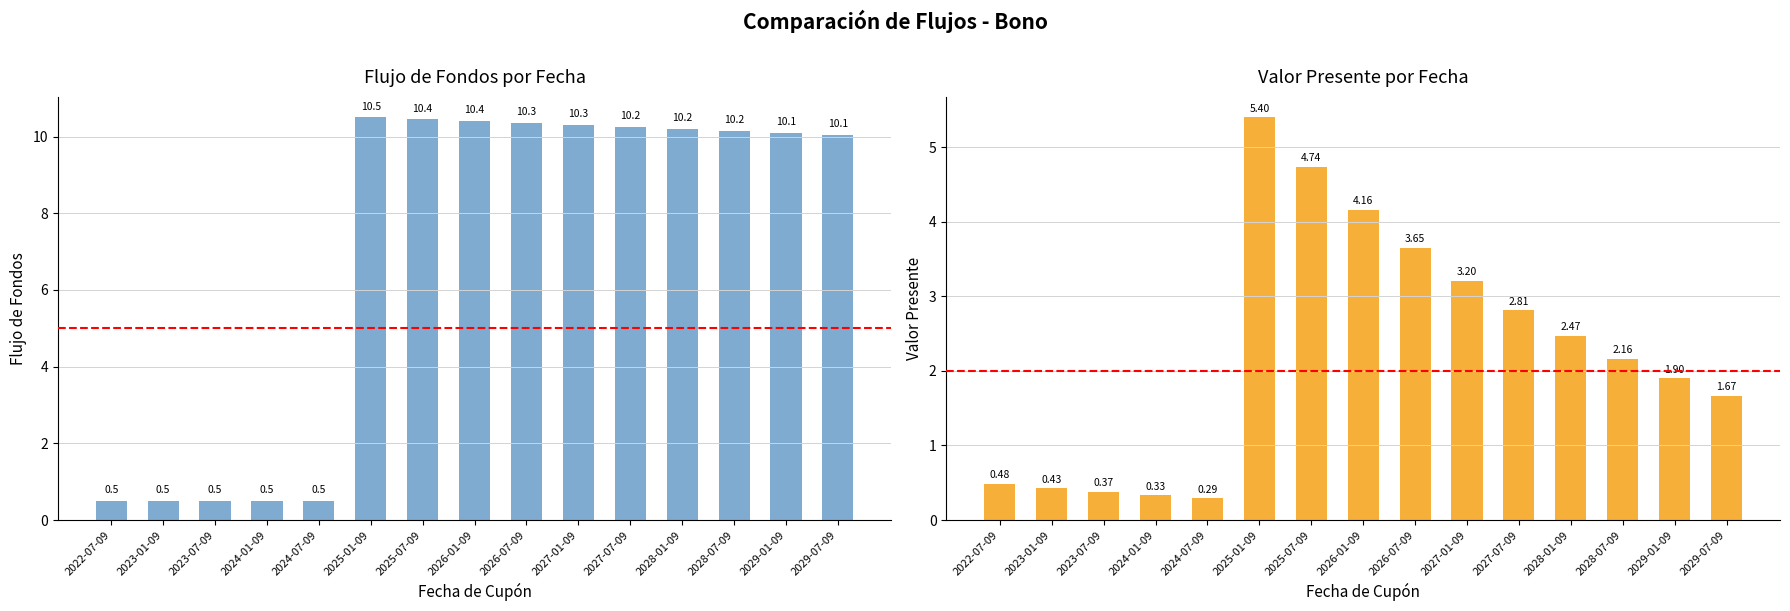

Where does the Valor Presente series first go above 2?

2025-01-09